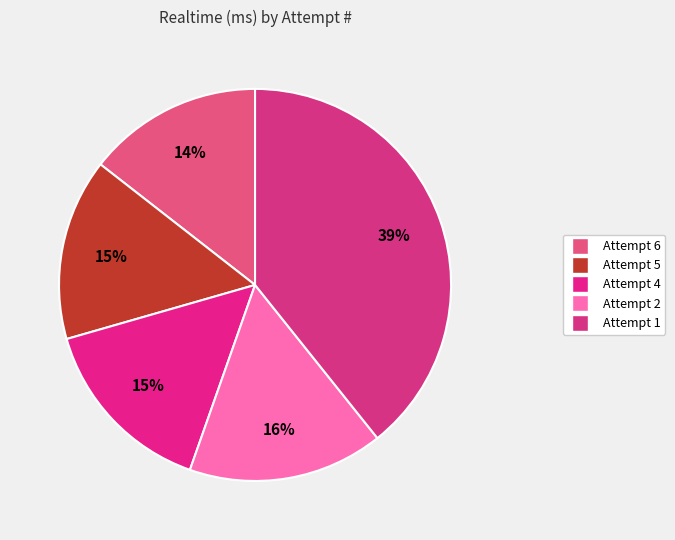

Does Attempt 4 account for over 50% of the chart?

No